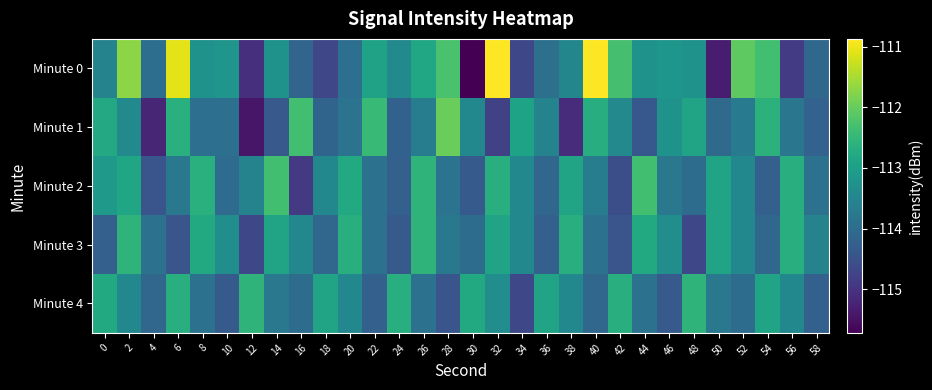

Is the value of Minute 4 at 34 greater than the value of Minute 2 at 56?

No